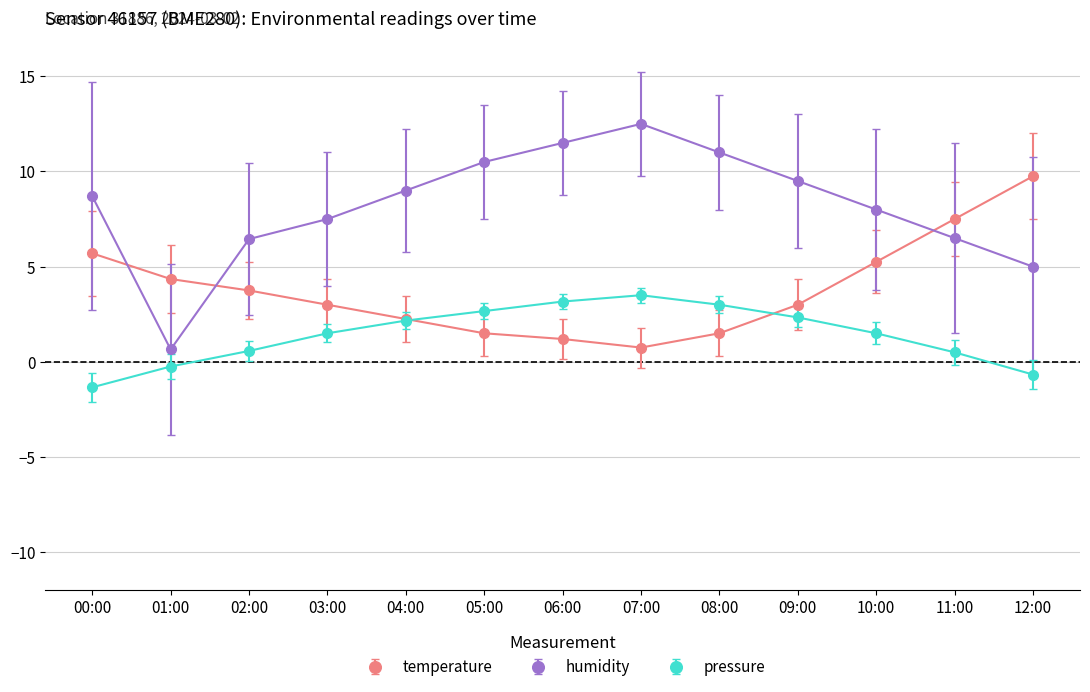

Is it true that pressure equals 3.2 at 06:00?

True